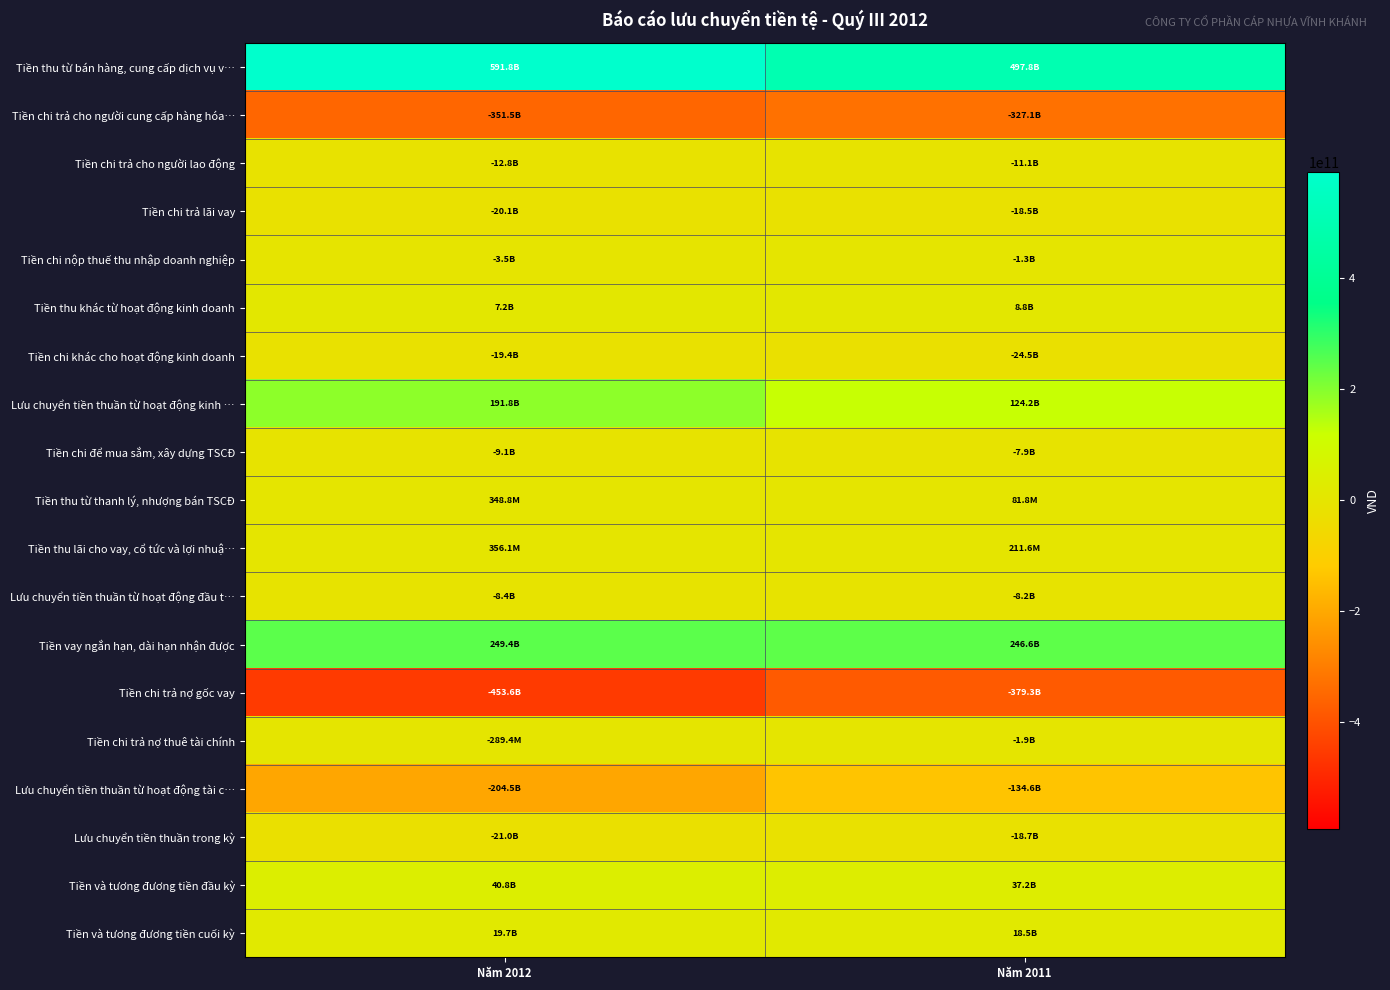

At which category is the sum across all series the highest?

Năm 2011